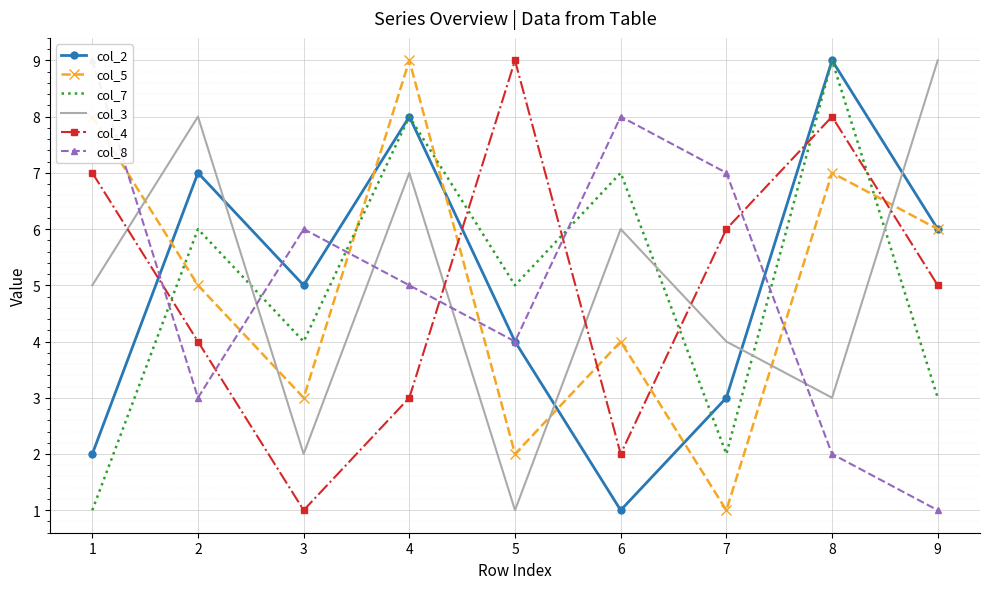

In col_2, how many points are lower than both neighbors (excluding endpoints)?

2